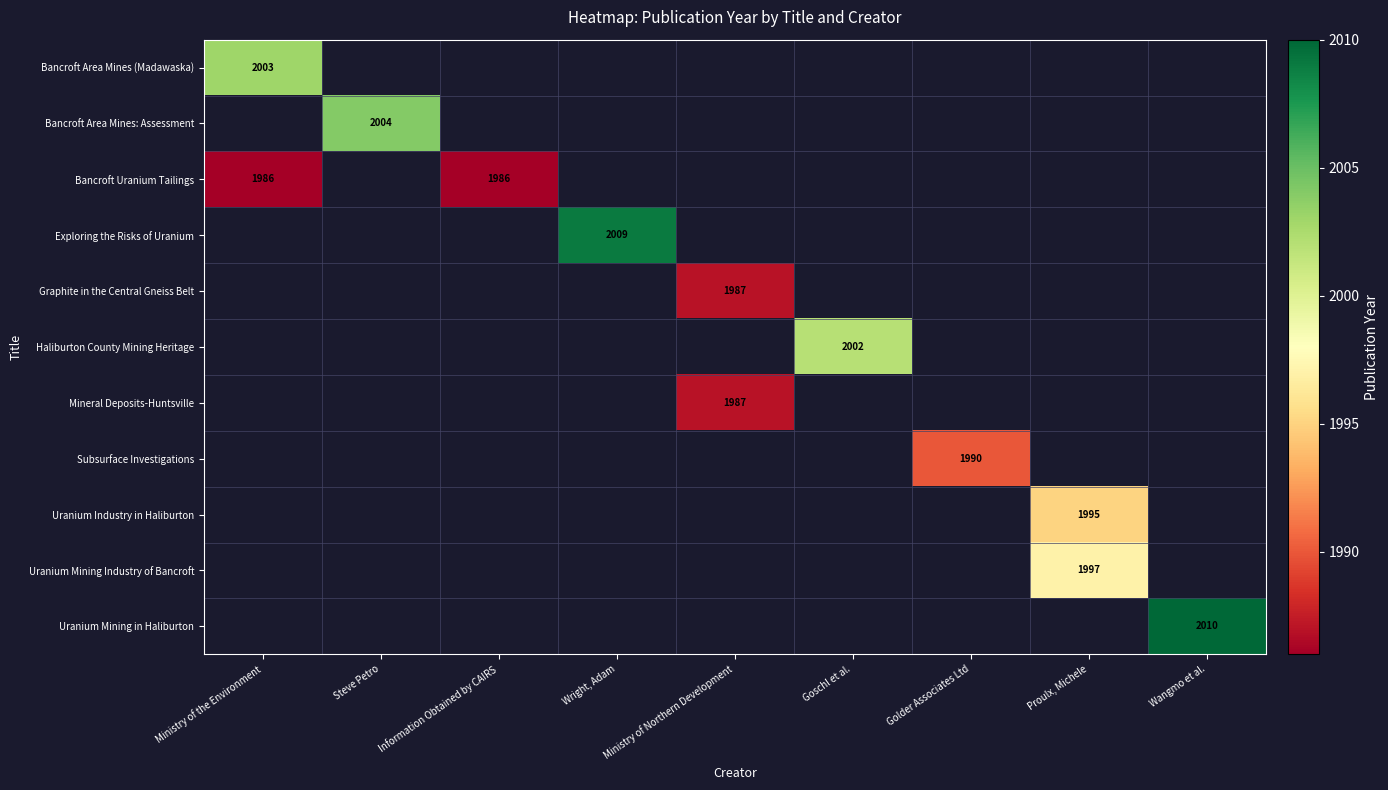

At which category does the chart reach its peak across all series?

Wangmo et al.